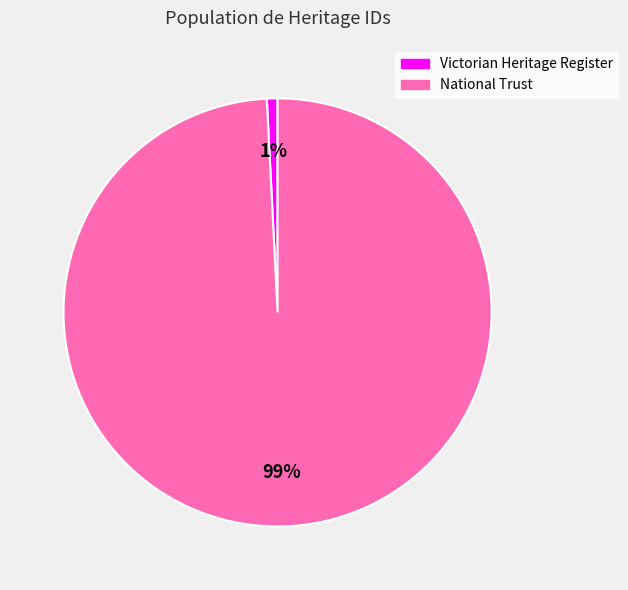

Is it true that National Trust is 99% of the pie?

True